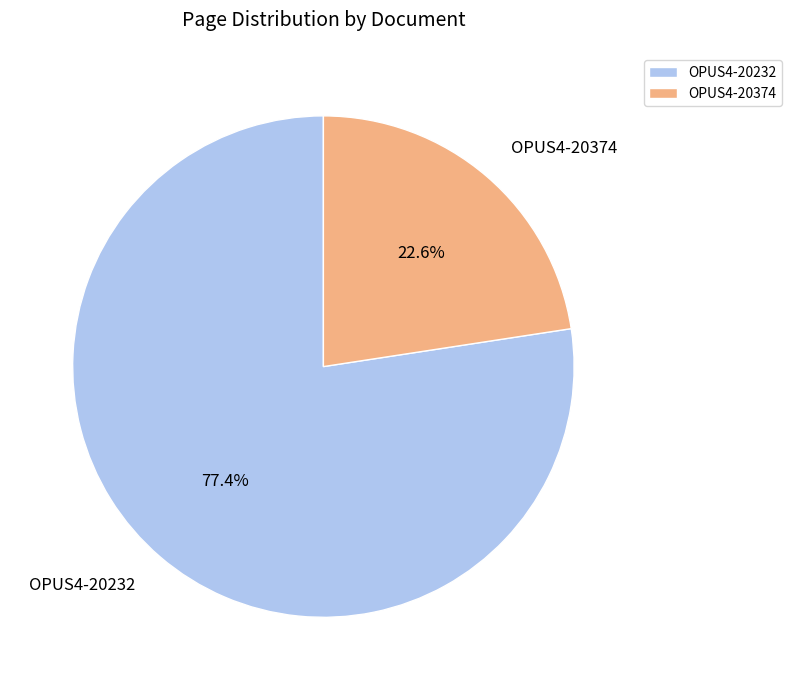

To the nearest percent, what is the combined percentage of OPUS4-20232 and OPUS4-20374?

100%